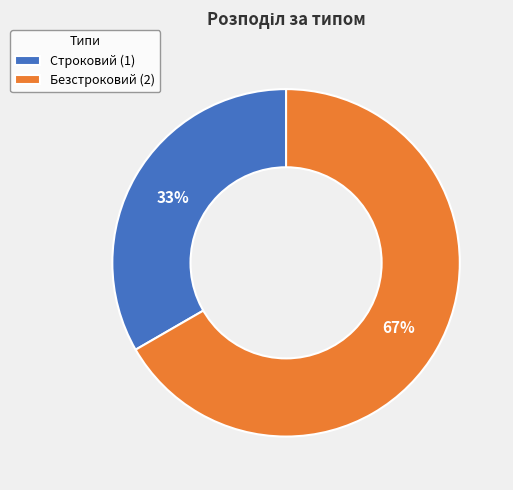

Is the sum of Строковий (1) and Безстроковий (2) greater than half?

Yes